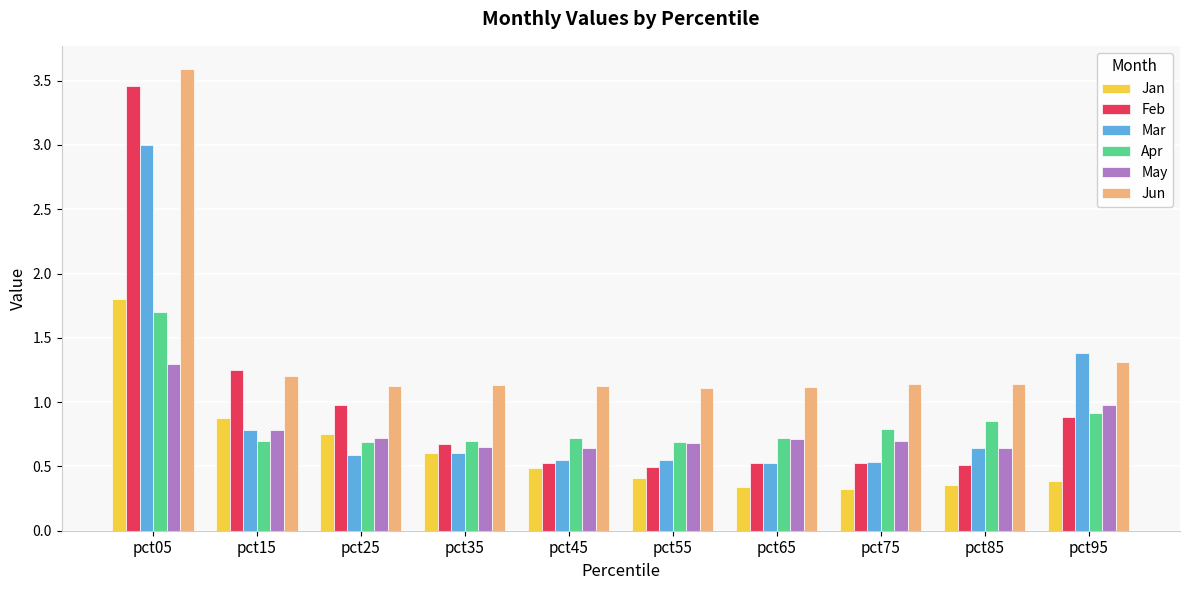

How many bars are there in total?

60